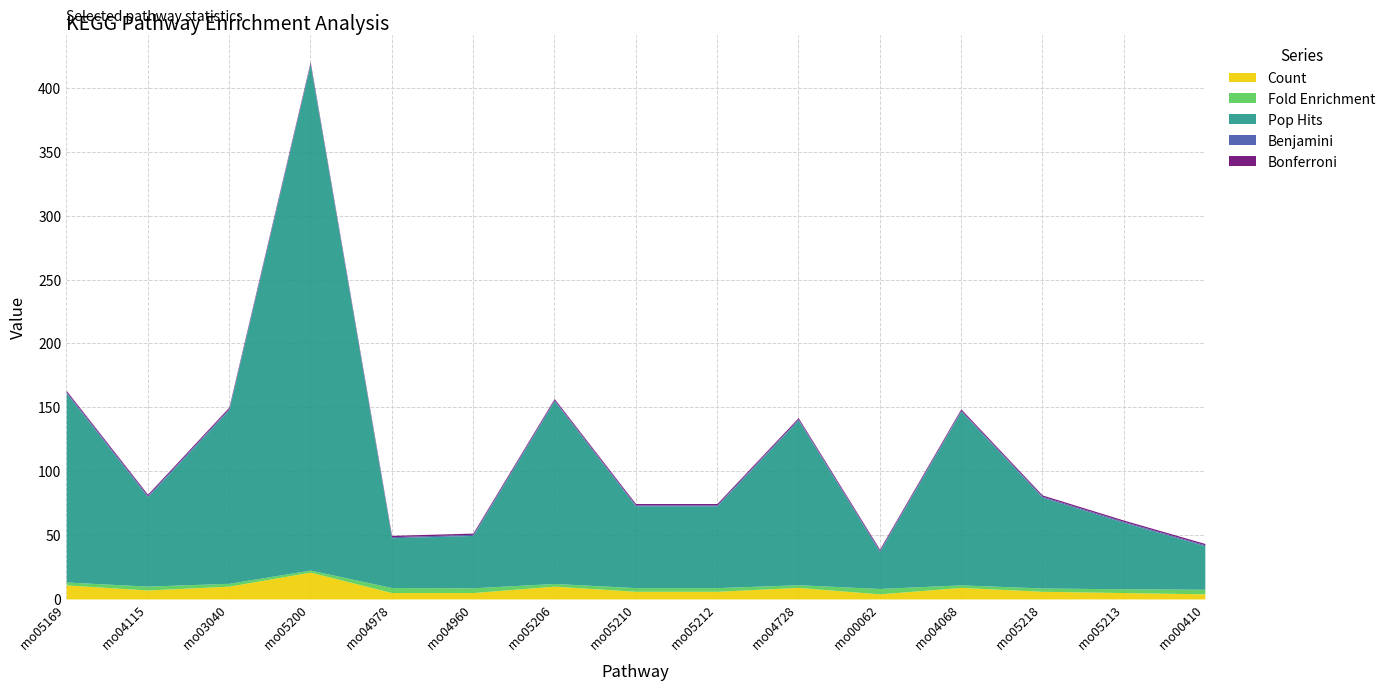

What position from the left is rno03040?

3